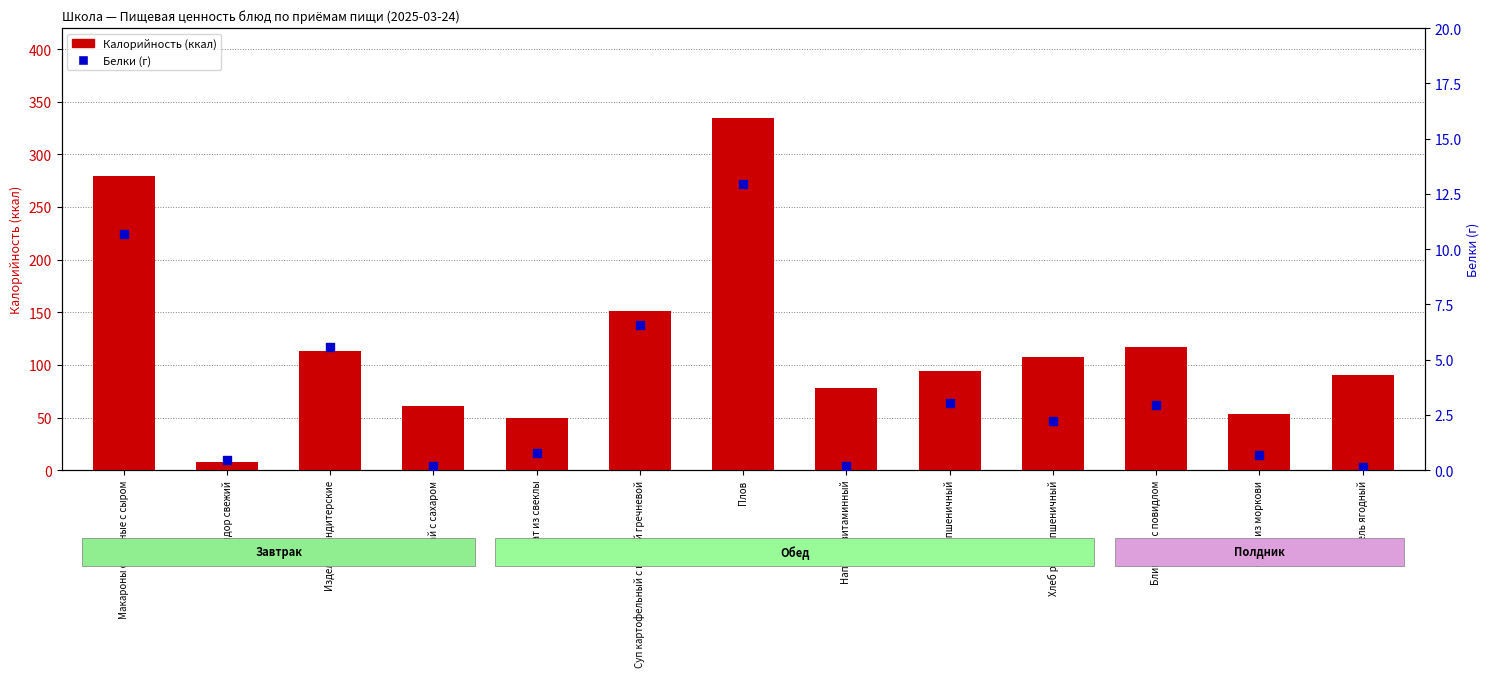

Which series has the largest total across all categories?

Калорийность (ккал)